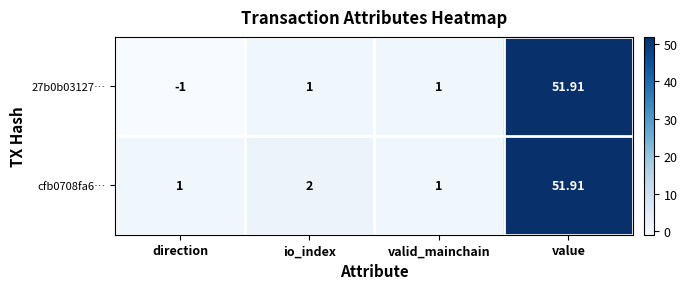

At which label is cfb0708fa6… closest to 26?

io_index